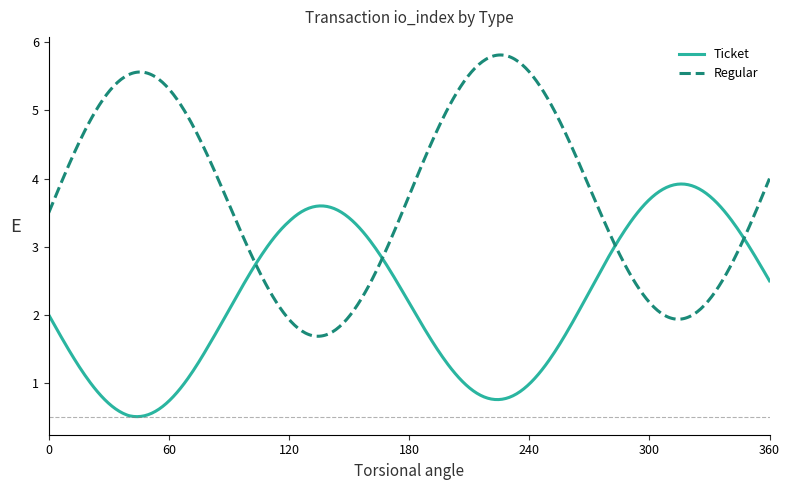

True or false: Regular and Ticket cross at least once.

True